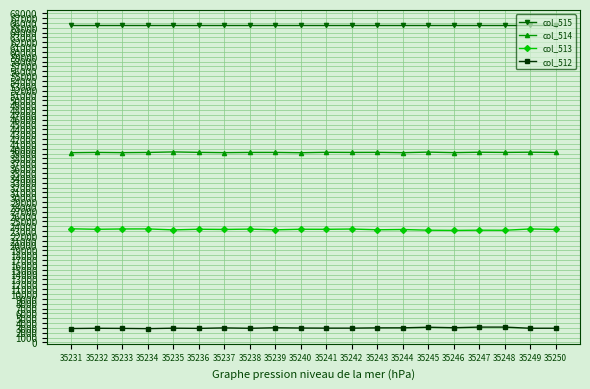

What is the minimum value for col_514?

39187